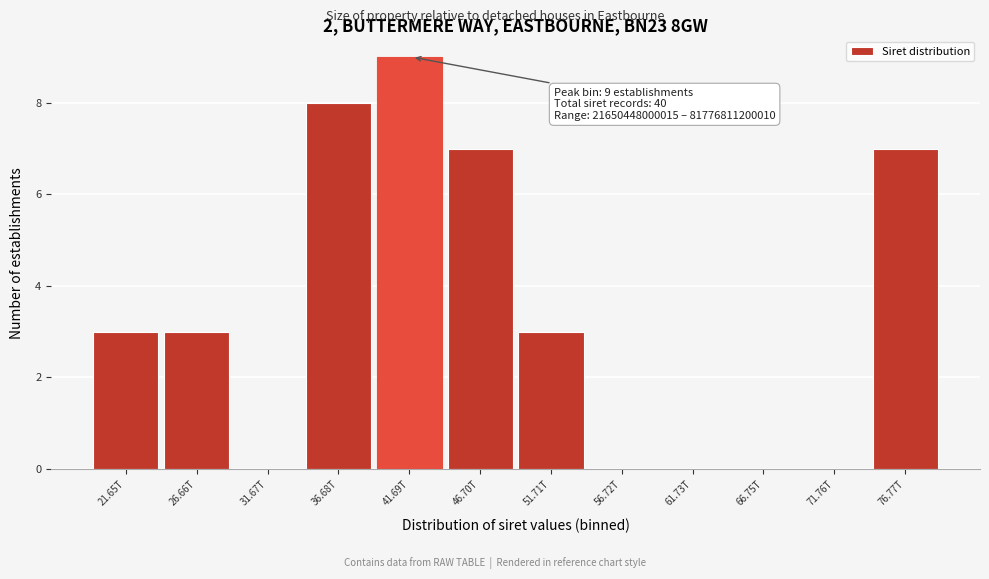

Reading left to right, what are all the values shown in this chart?

21.65T=3	26.66T=3	31.67T=0	36.68T=8	41.69T=9	46.70T=7	51.71T=3	56.72T=0	61.73T=0	66.75T=0	71.76T=0	76.77T=7